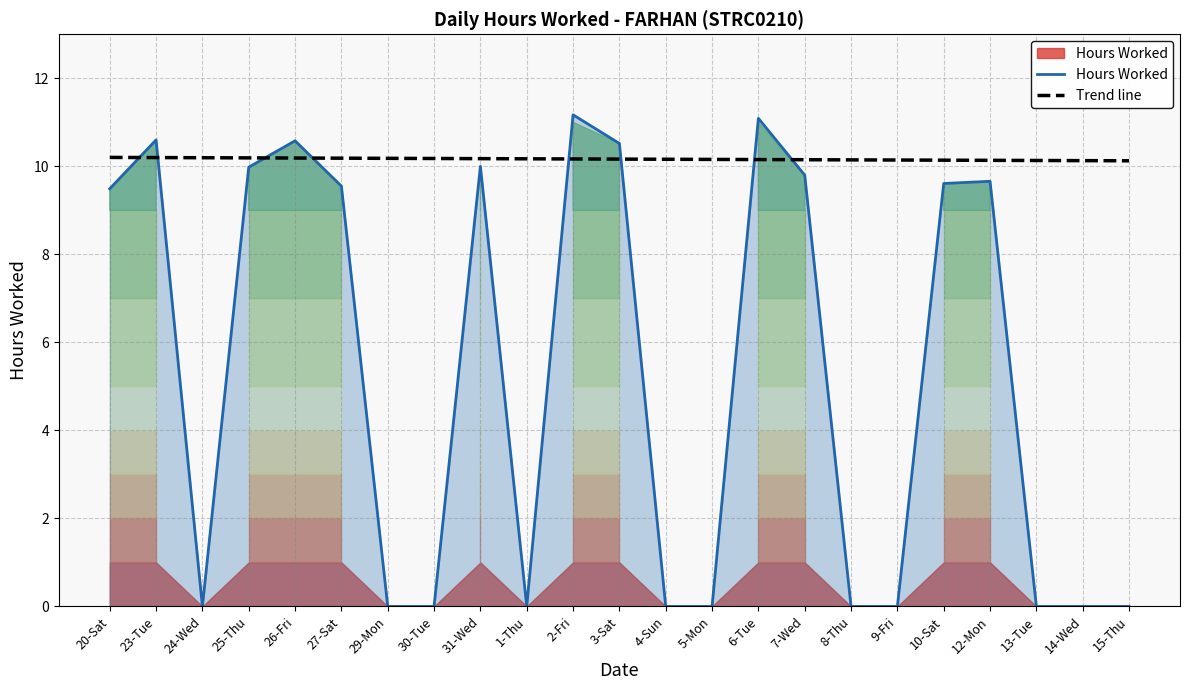

Which has a higher value, 15-Thu or 12-Mon?

12-Mon